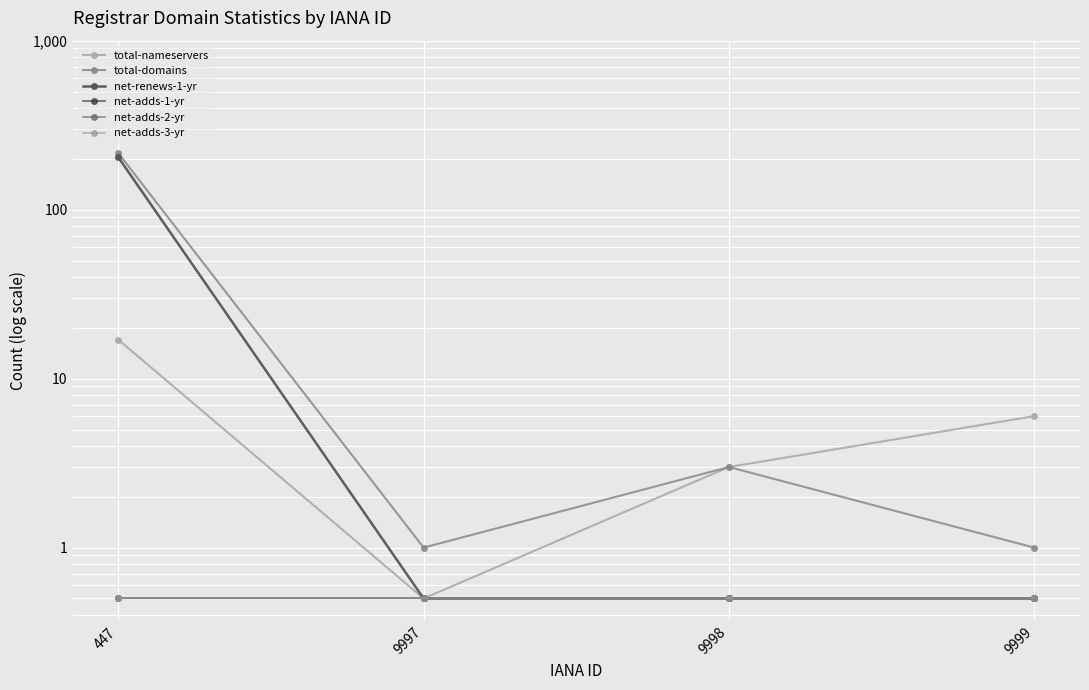

What is the sum of the net-adds-2-yr values at 9997 and 9998?

1.0